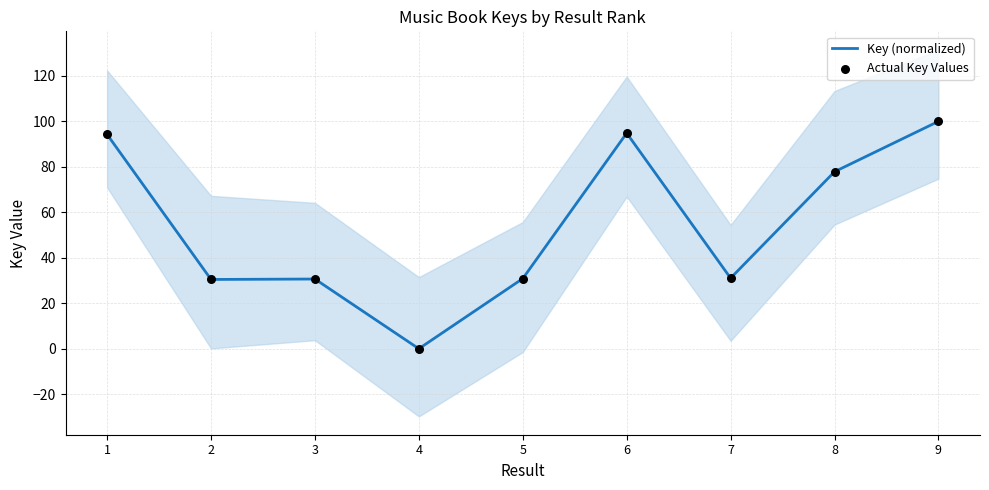

At how many categories does at least one series exceed 0?

8